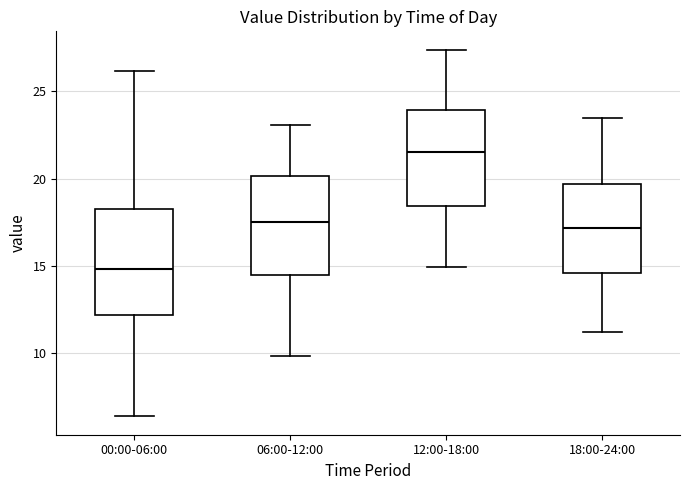

Reading left to right, read every box against the y-axis: the position of its median line, the range the box covers, and the ends of its whiskers. The values are not printed on the chart, so give them approximately, as read against the axis.

00:00-06:00: median 15.0, box 12.0 to 18.5, whiskers 6.5 to 26.0
06:00-12:00: median 17.5, box 14.5 to 20.0, whiskers 10.0 to 23.0
12:00-18:00: median 21.5, box 18.5 to 24.0, whiskers 15.0 to 27.5
18:00-24:00: median 17.0, box 14.5 to 19.5, whiskers 11.0 to 23.5